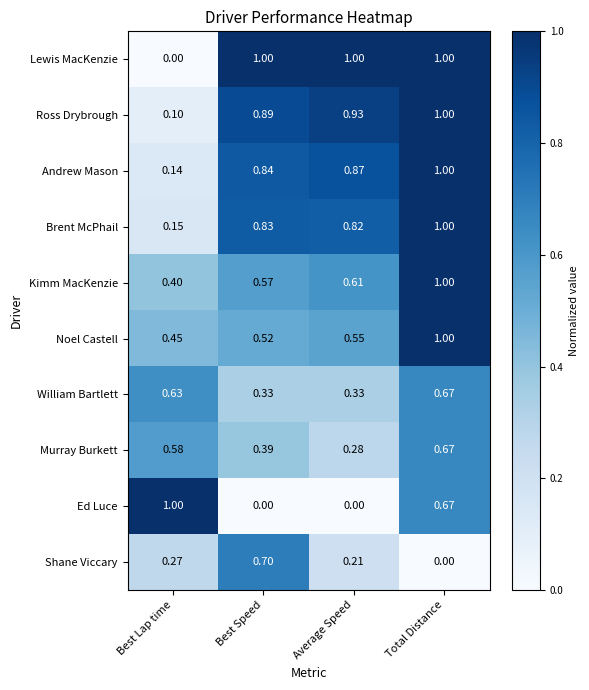

What is the total value across all series at Total Distance?

8.0